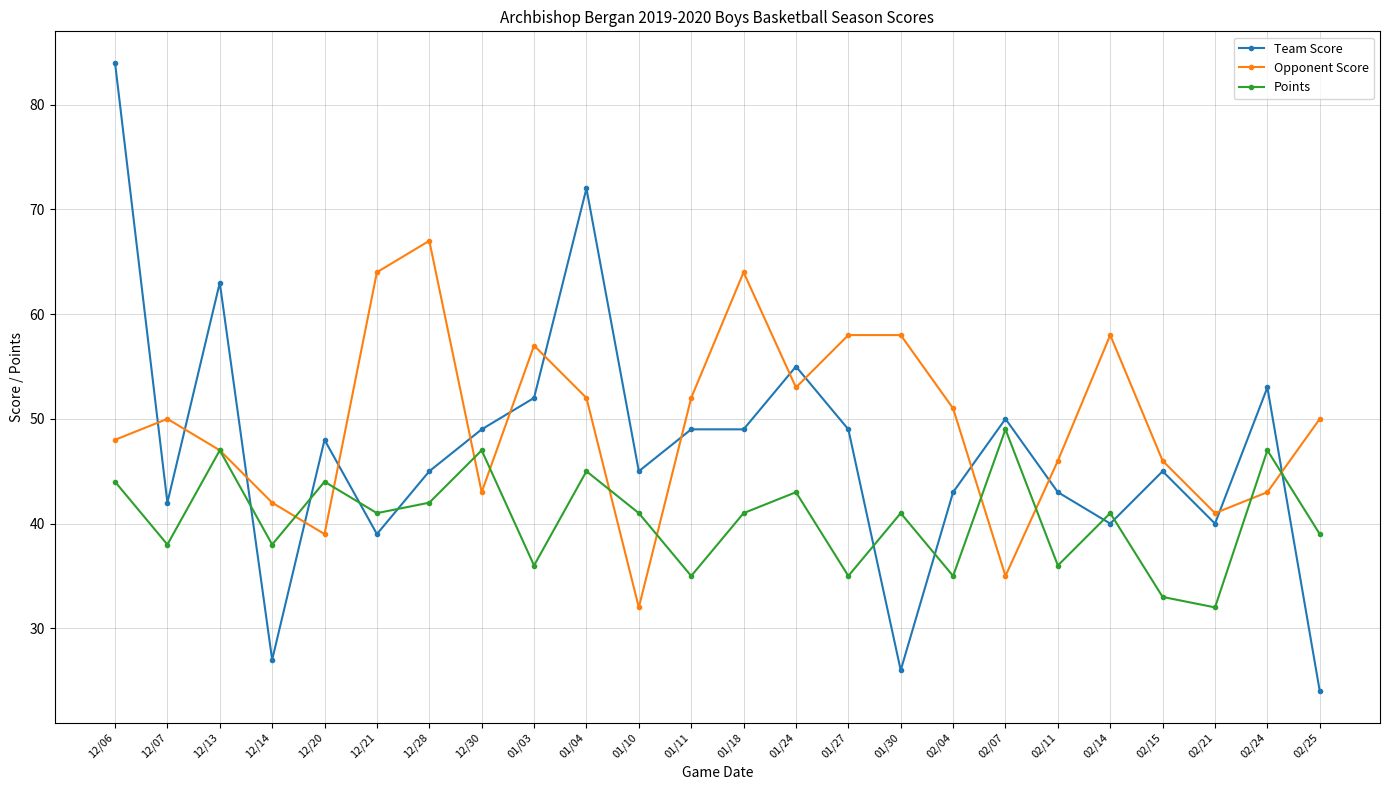

How many distinct data groups are displayed?

3